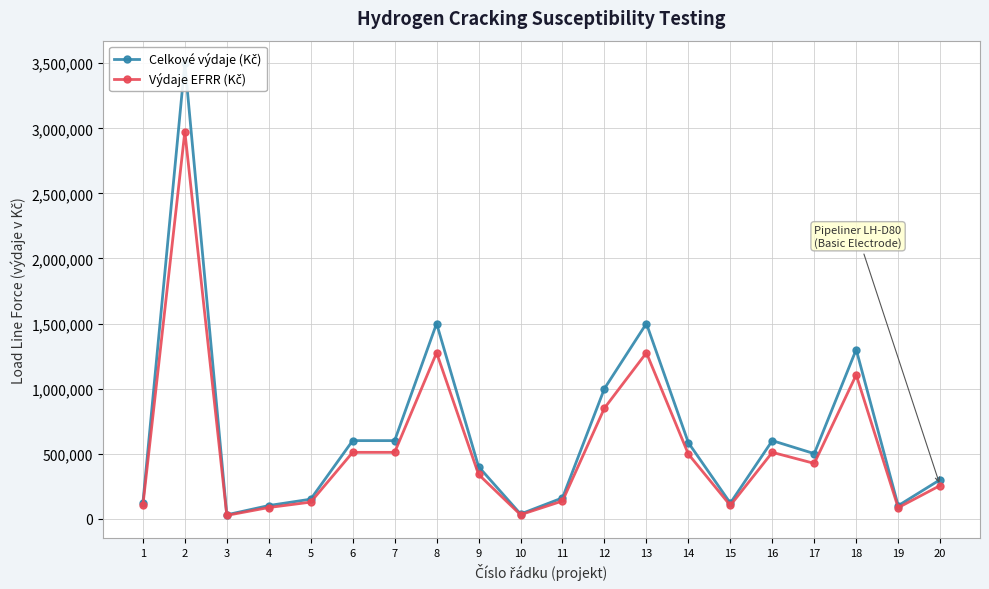

What is the smallest value displayed?

25500